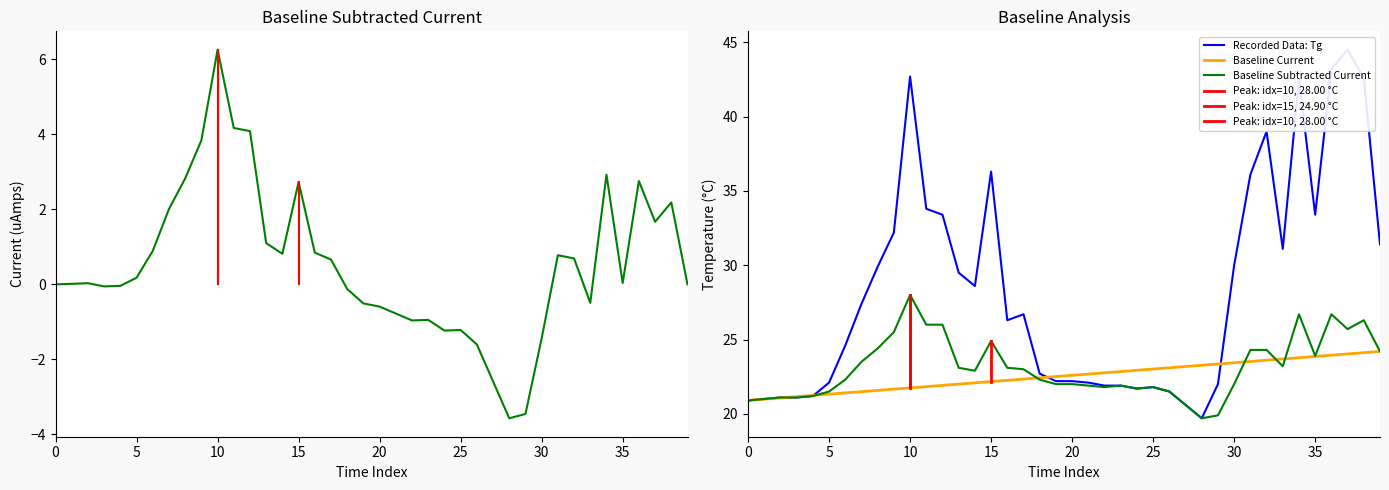

True or false: WBGT has a value of 40.0 at 9/2 10:00.

False